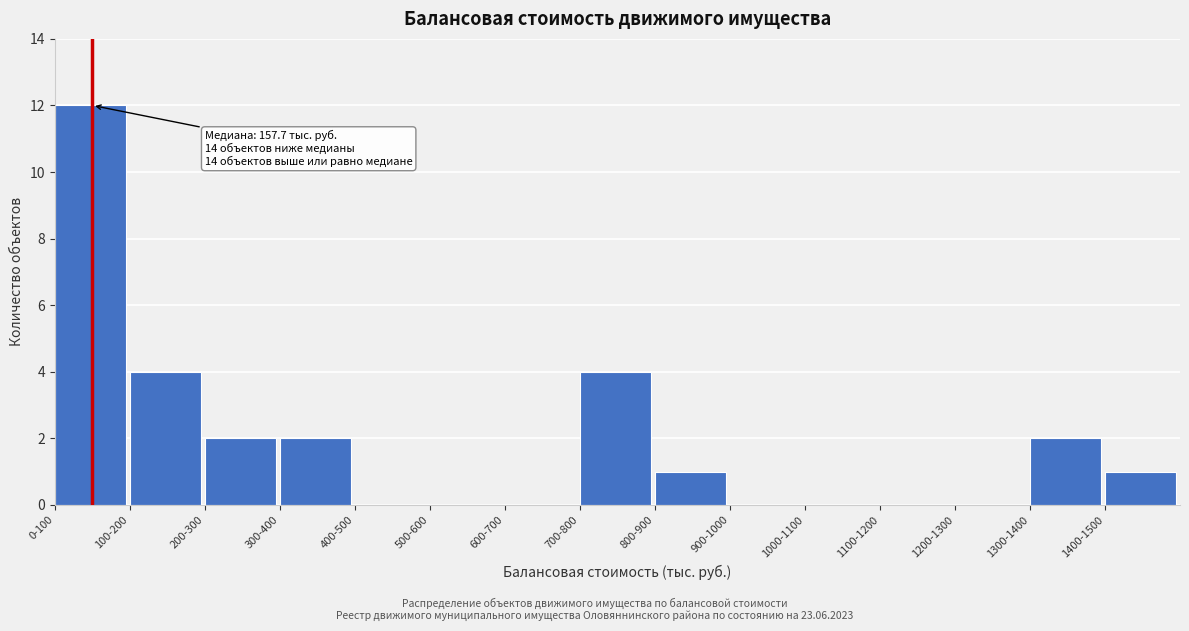

Reading left to right, what are all the values shown in this chart?

0-100=12	100-200=4	200-300=2	300-400=2	400-500=0	500-600=0	600-700=0	700-800=4	800-900=1	900-1000=0	1000-1100=0	1100-1200=0	1200-1300=0	1300-1400=2	1400-1500=1